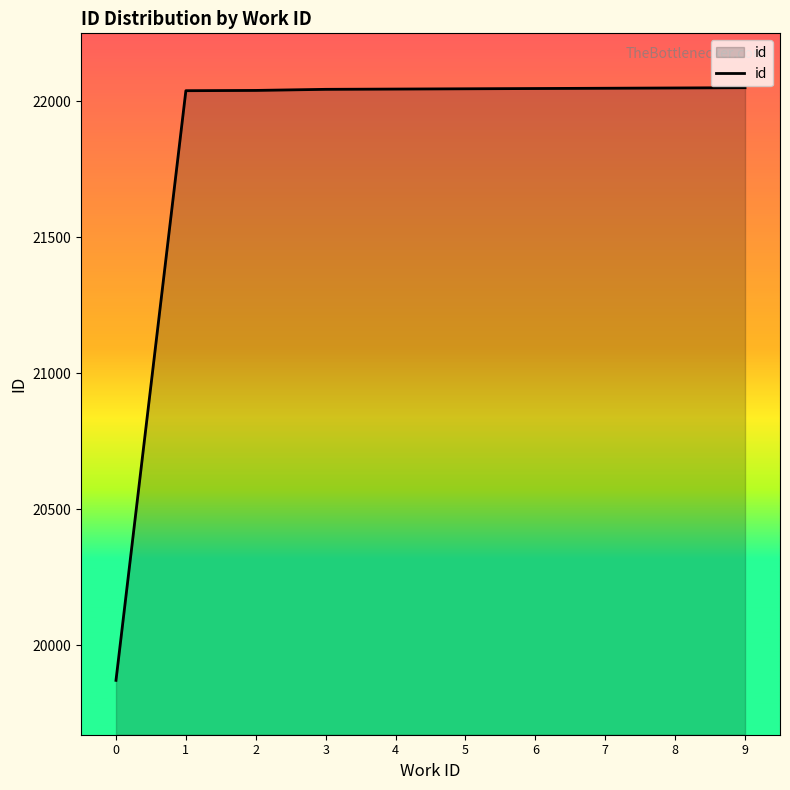

How many values are below 22046?

5